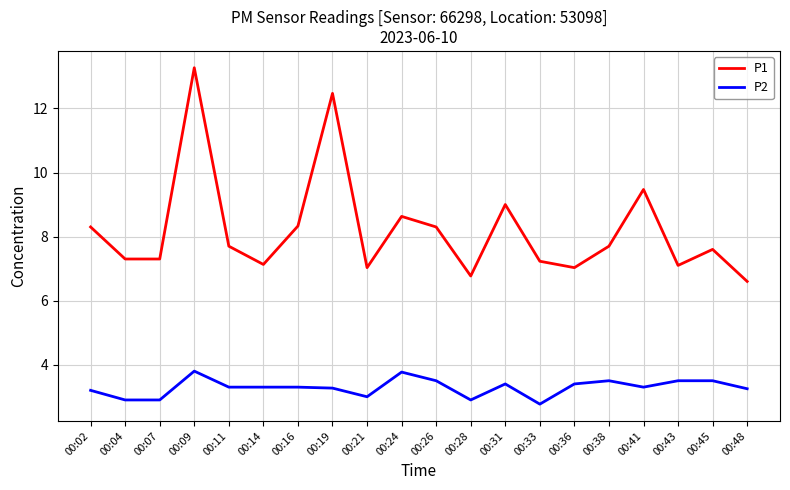

What is the difference between the P2 values at 00:31 and 00:26?

0.1